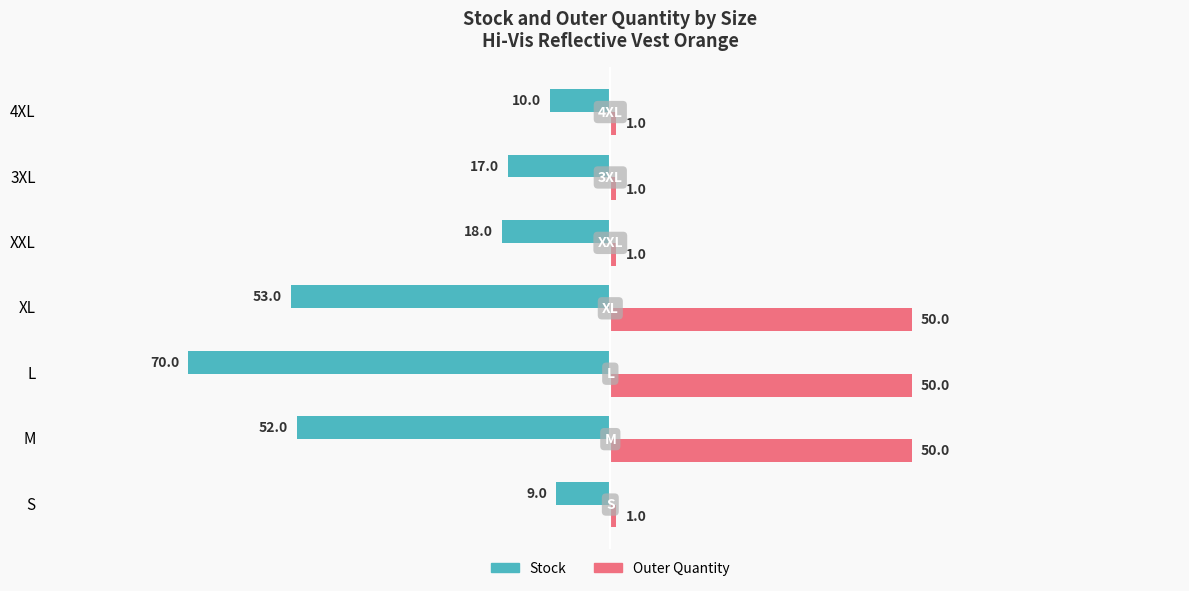

Rank the series by their maximum value, from lowest to highest.

Stock, Outer Quantity